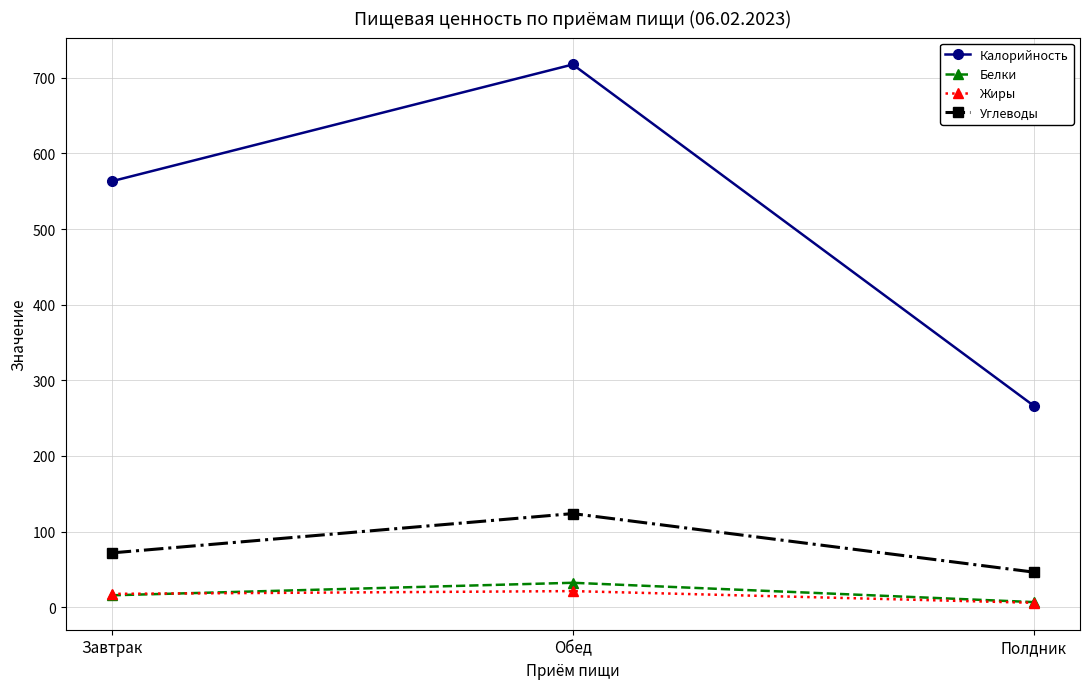

List the series in order of their peak value, lowest first.

Жиры, Белки, Углеводы, Калорийность